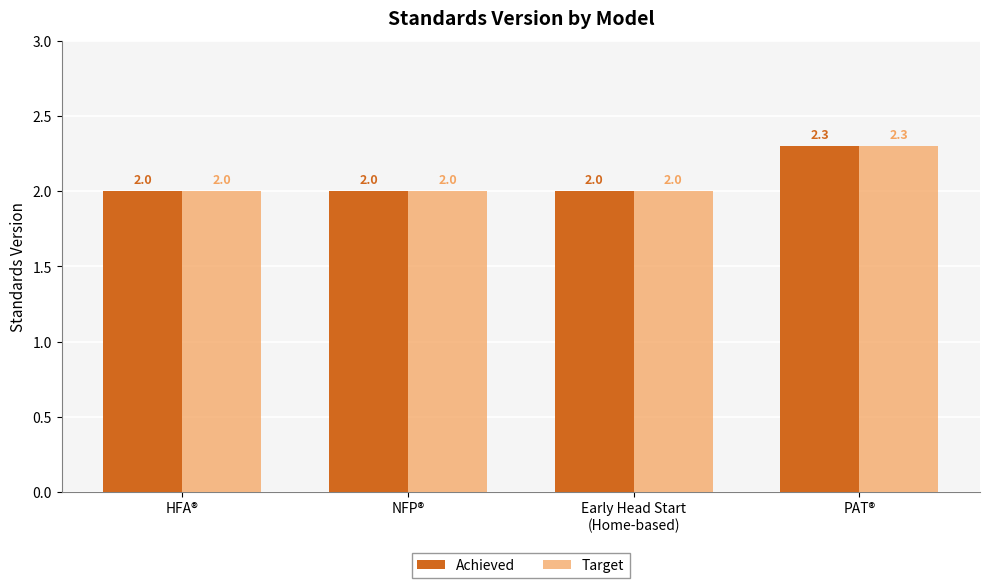

Is it true that Target equals 3.5 at Early Head Start
(Home-based)?

False